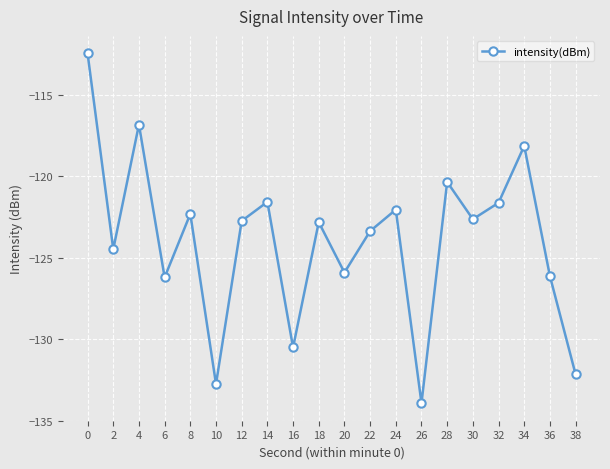

Between 4 and 12, which is larger?

4